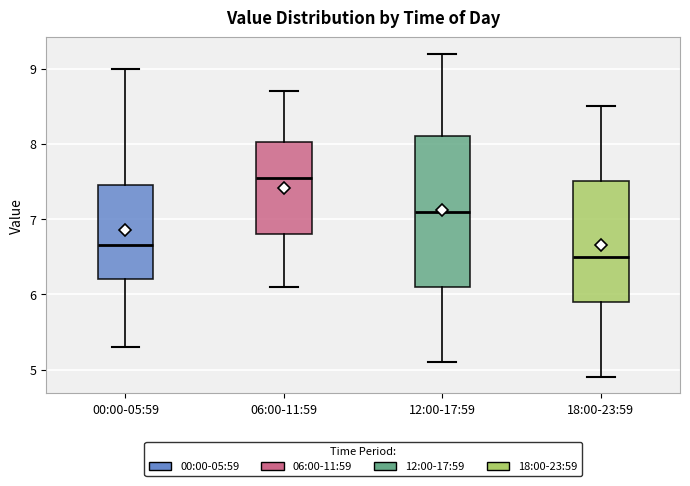

Which box has the highest median line?

06:00-11:59